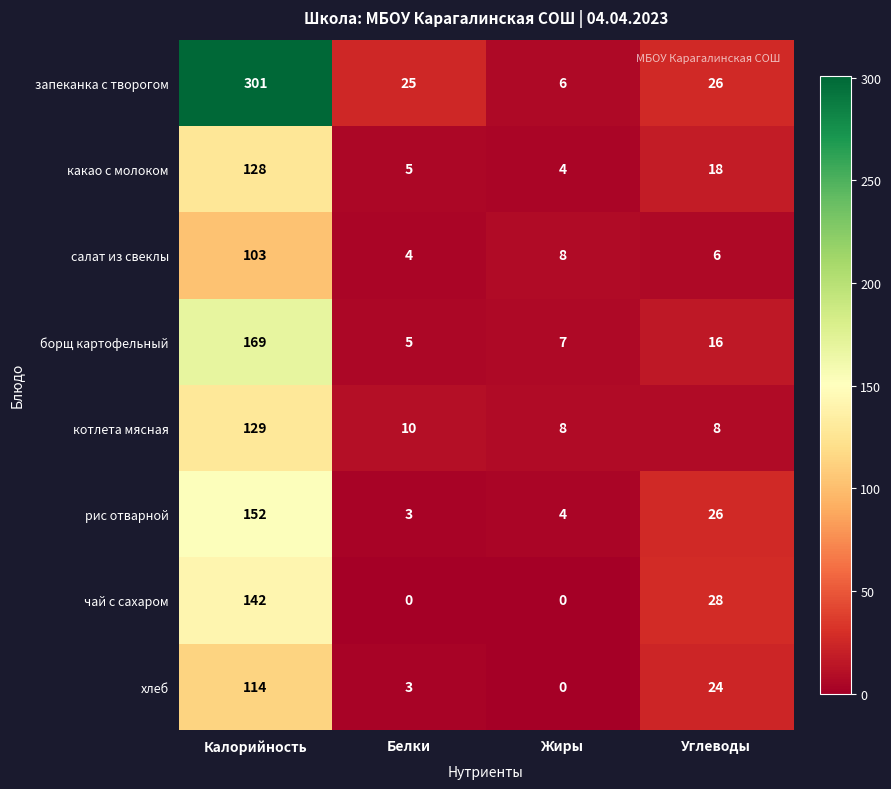

What is the total value across all series at Калорийность?

1238